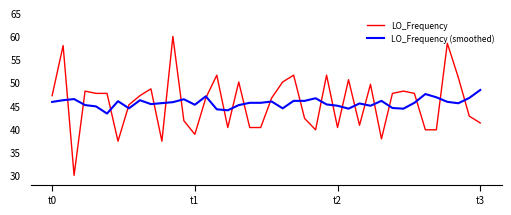

What is the maximum value for LO_Frequency?

60.0